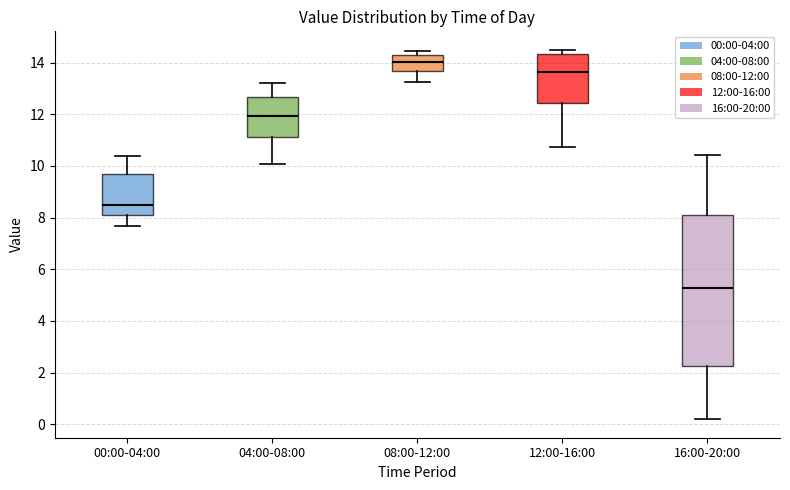

Reading left to right, transcribe this box plot: for each box, give where its median line is, the range the box spans, and where its two whiskers end, as read against the y-axis. The values are not printed on the chart, so give them approximately, as read against the axis.

00:00-04:00: median 8.6, box 8.2 to 9.6, whiskers 7.6 to 10.4
04:00-08:00: median 12.0, box 11.2 to 12.6, whiskers 10.0 to 13.2
08:00-12:00: median 14.0, box 13.6 to 14.2, whiskers 13.2 to 14.4
12:00-16:00: median 13.6, box 12.4 to 14.4, whiskers 10.8 to 14.6
16:00-20:00: median 5.2, box 2.2 to 8.2, whiskers 0.2 to 10.4